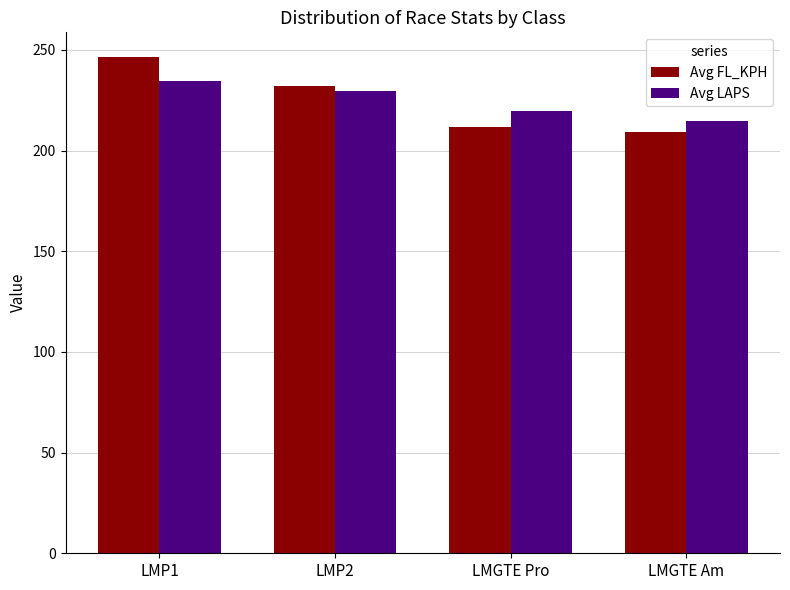

Which series has the widest spread of values?

Avg FL_KPH